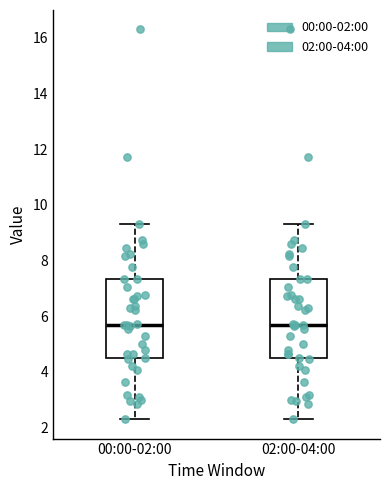

Reading left to right, read every box against the y-axis: the position of its median line, the range the box covers, and the ends of its whiskers. The values are not printed on the chart, so give them approximately, as read against the axis.

00:00-02:00: median 5.6, box 4.4 to 7.4, whiskers 2.4 to 9.4
02:00-04:00: median 5.6, box 4.4 to 7.4, whiskers 2.4 to 9.4